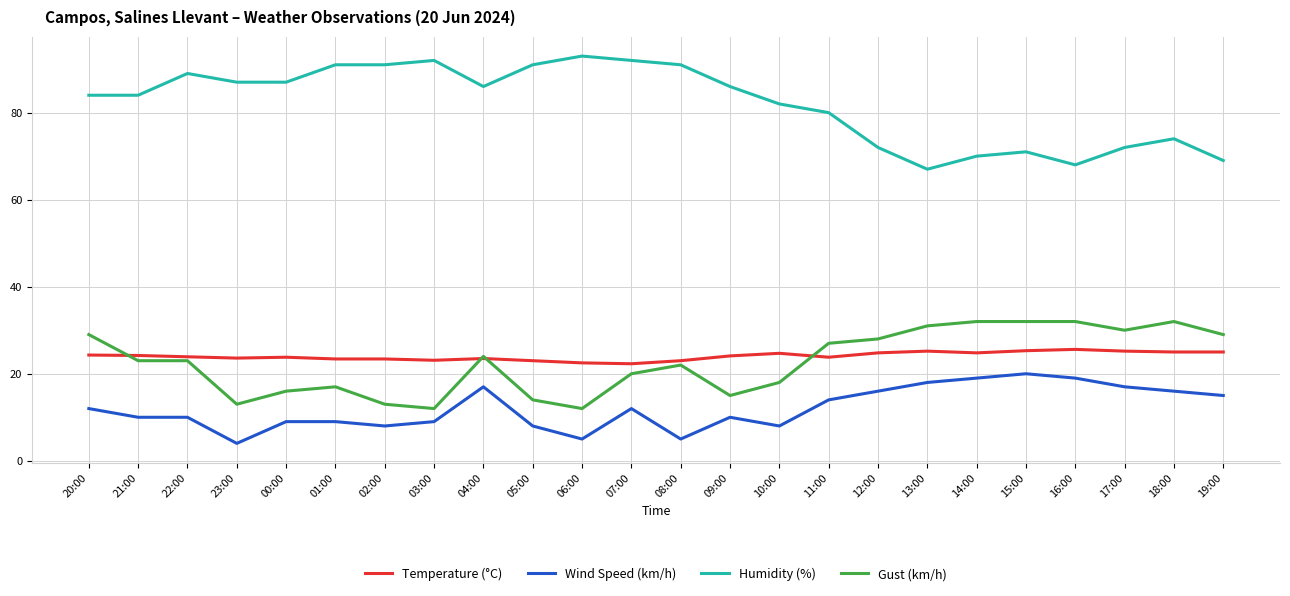

Rank the series at 10:00 from lowest to highest value.

Wind Speed (km/h), Gust (km/h), Temperature (°C), Humidity (%)